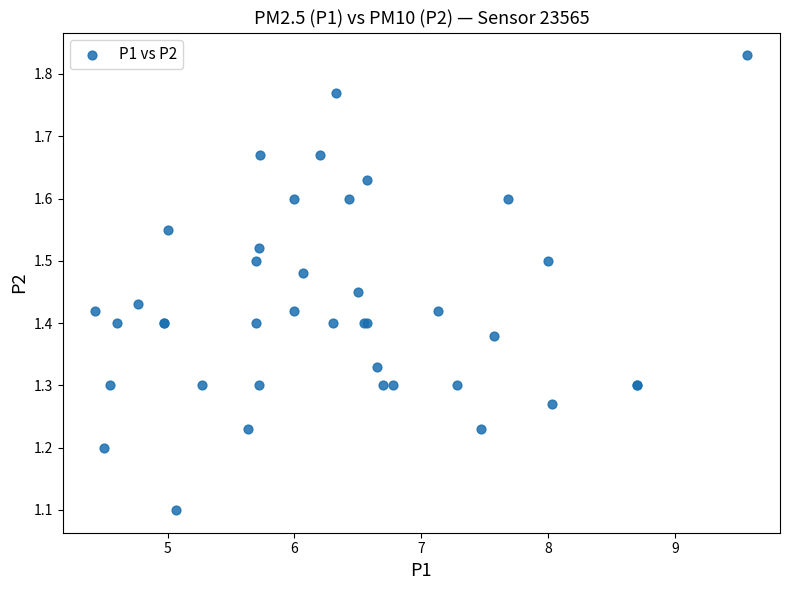

What Y value in the scatter plot is closest to 1?

1.1